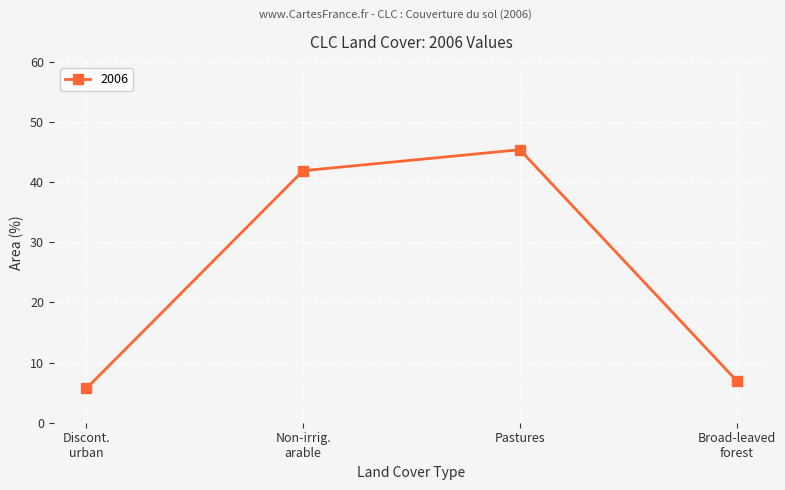

What position from the right is Pastures?

2